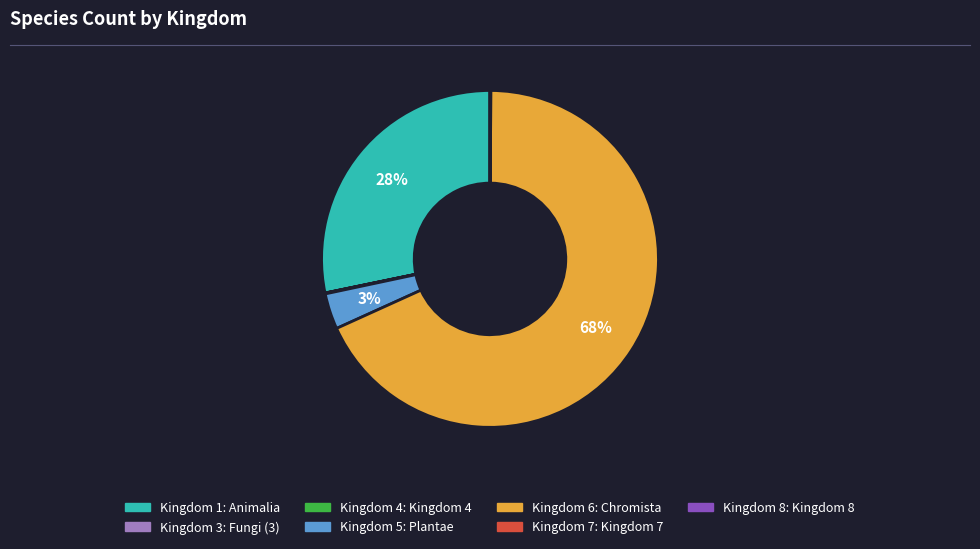

Is there any slice that represents more than half of the pie?

Yes